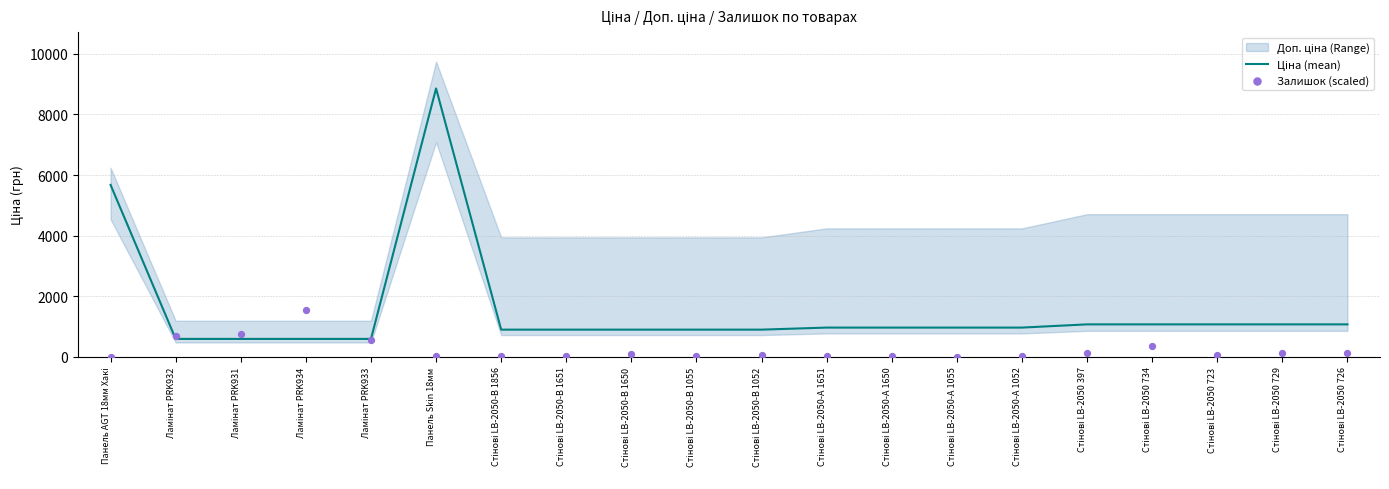

Is the value of Залишок (scaled) at Стінові LB-2050 729 greater than the value of Ціна (mean) at Ламінат PRK933?

No